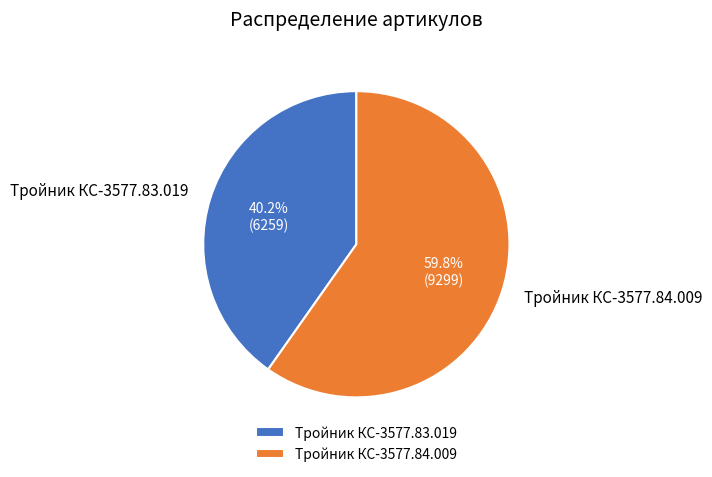

Count the number of slices in the pie.

2